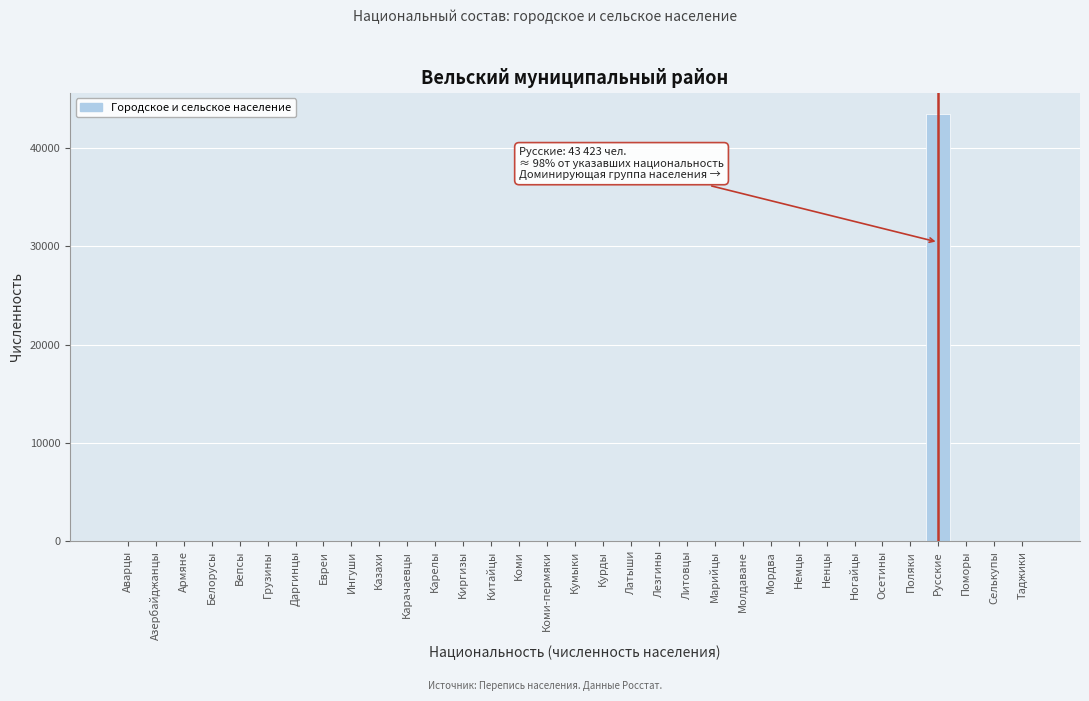

What is the approximate value at Русские?

43423